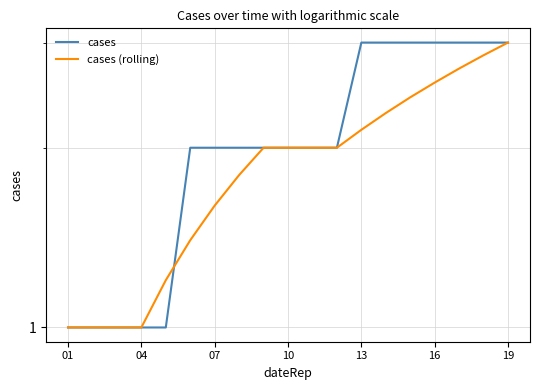

Is this an area chart (filled region under the line)?

No